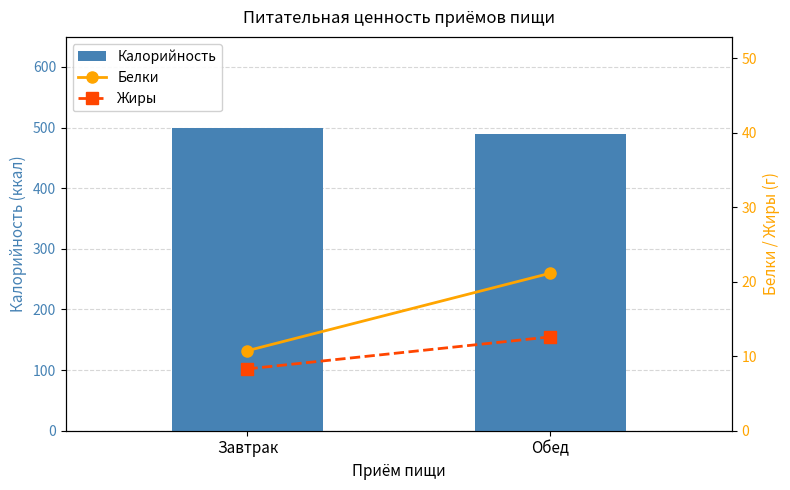

List the series in order of their peak value, lowest first.

Жиры, Белки, Калорийность